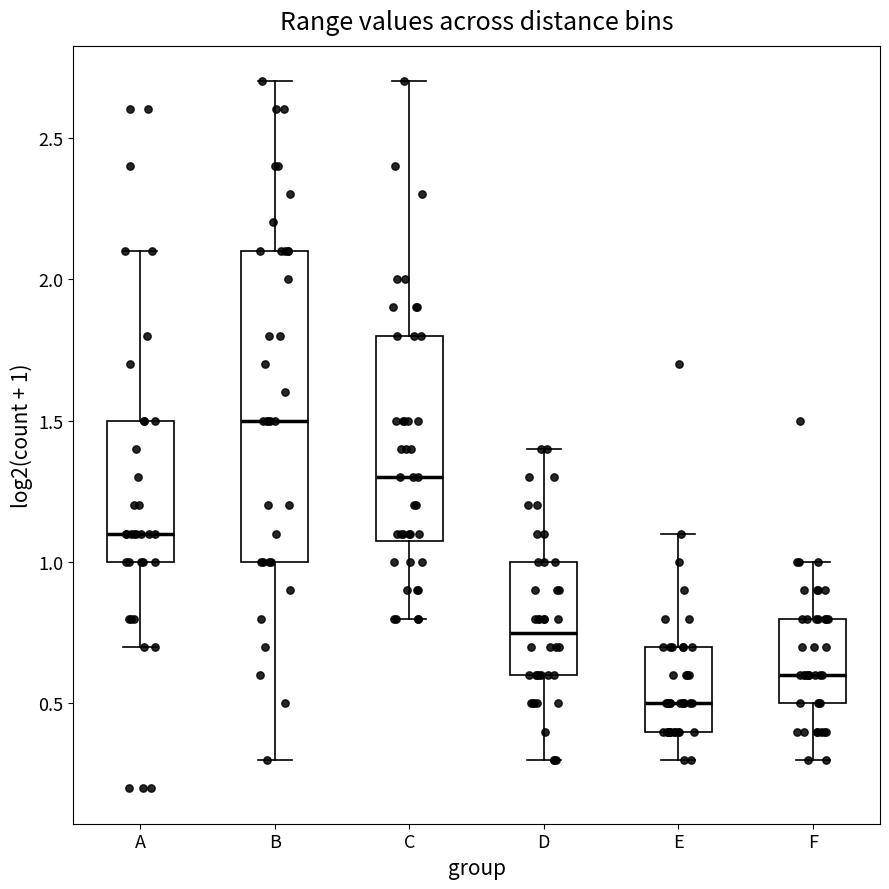

Reading left to right, transcribe this box plot: for each box, give where its median line is, the range the box spans, and where its two whiskers end, as read against the y-axis. The values are not printed on the chart, so give them approximately, as read against the axis.

A: median 1.10, box 1.00 to 1.50, whiskers 0.70 to 2.10
B: median 1.50, box 1.00 to 2.10, whiskers 0.30 to 2.70
C: median 1.30, box 1.10 to 1.80, whiskers 0.80 to 2.70
D: median 0.75, box 0.60 to 1.00, whiskers 0.30 to 1.40
E: median 0.50, box 0.40 to 0.70, whiskers 0.30 to 1.10
F: median 0.60, box 0.50 to 0.80, whiskers 0.30 to 1.00